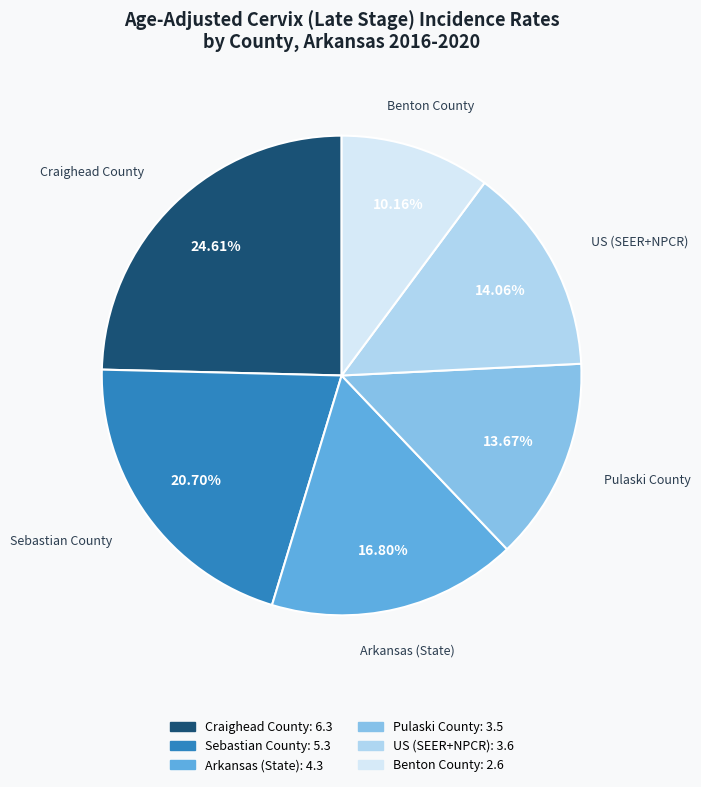

Does any single category account for the majority?

No